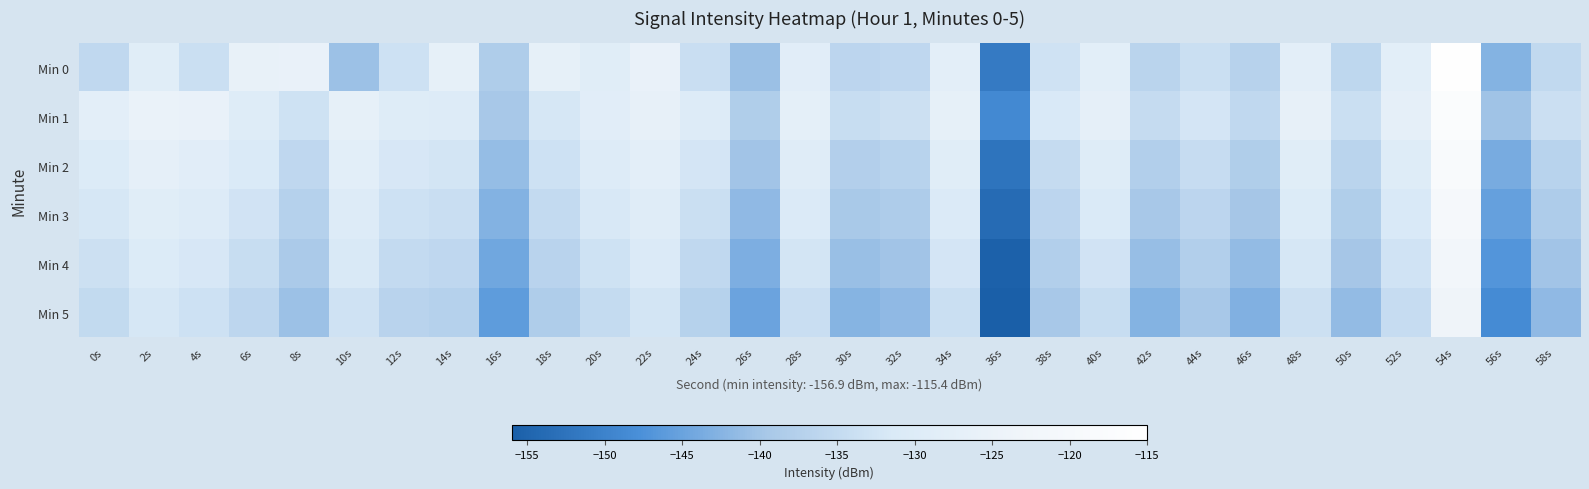

List the series in order of their peak value, lowest first.

Min 5, Min 4, Min 3, Min 2, Min 1, Min 0